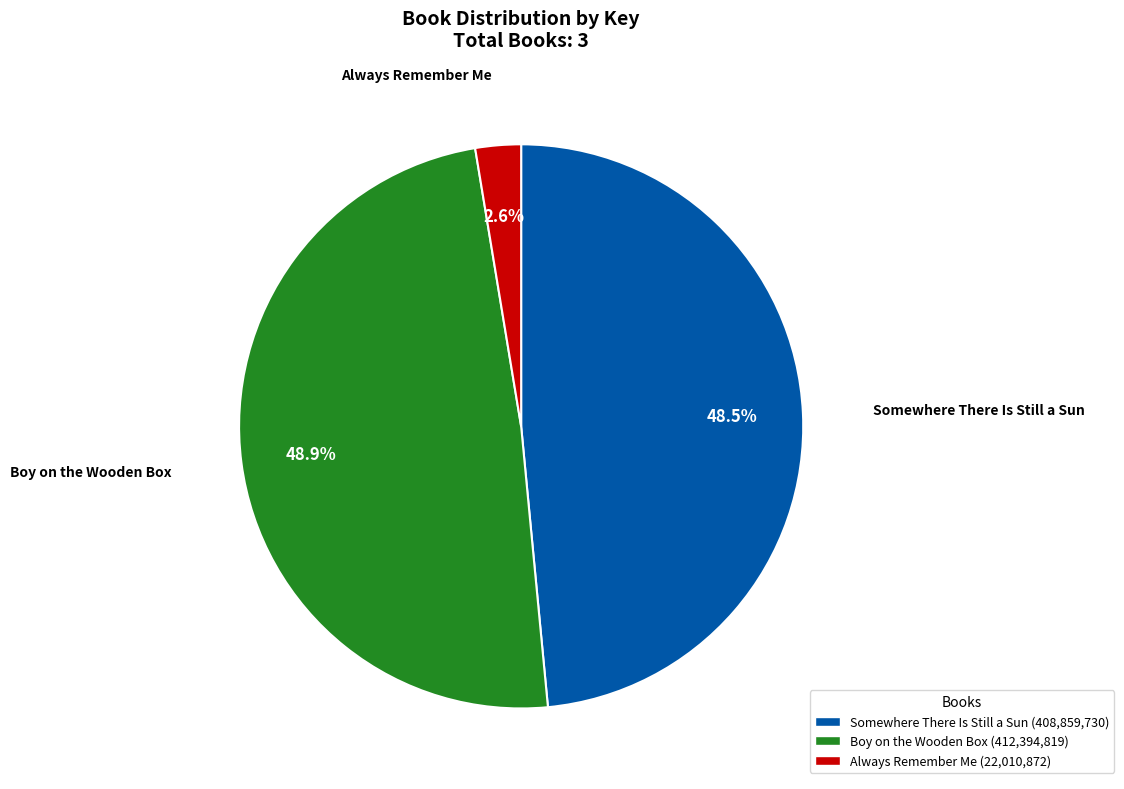

How many segments does this pie chart have?

3